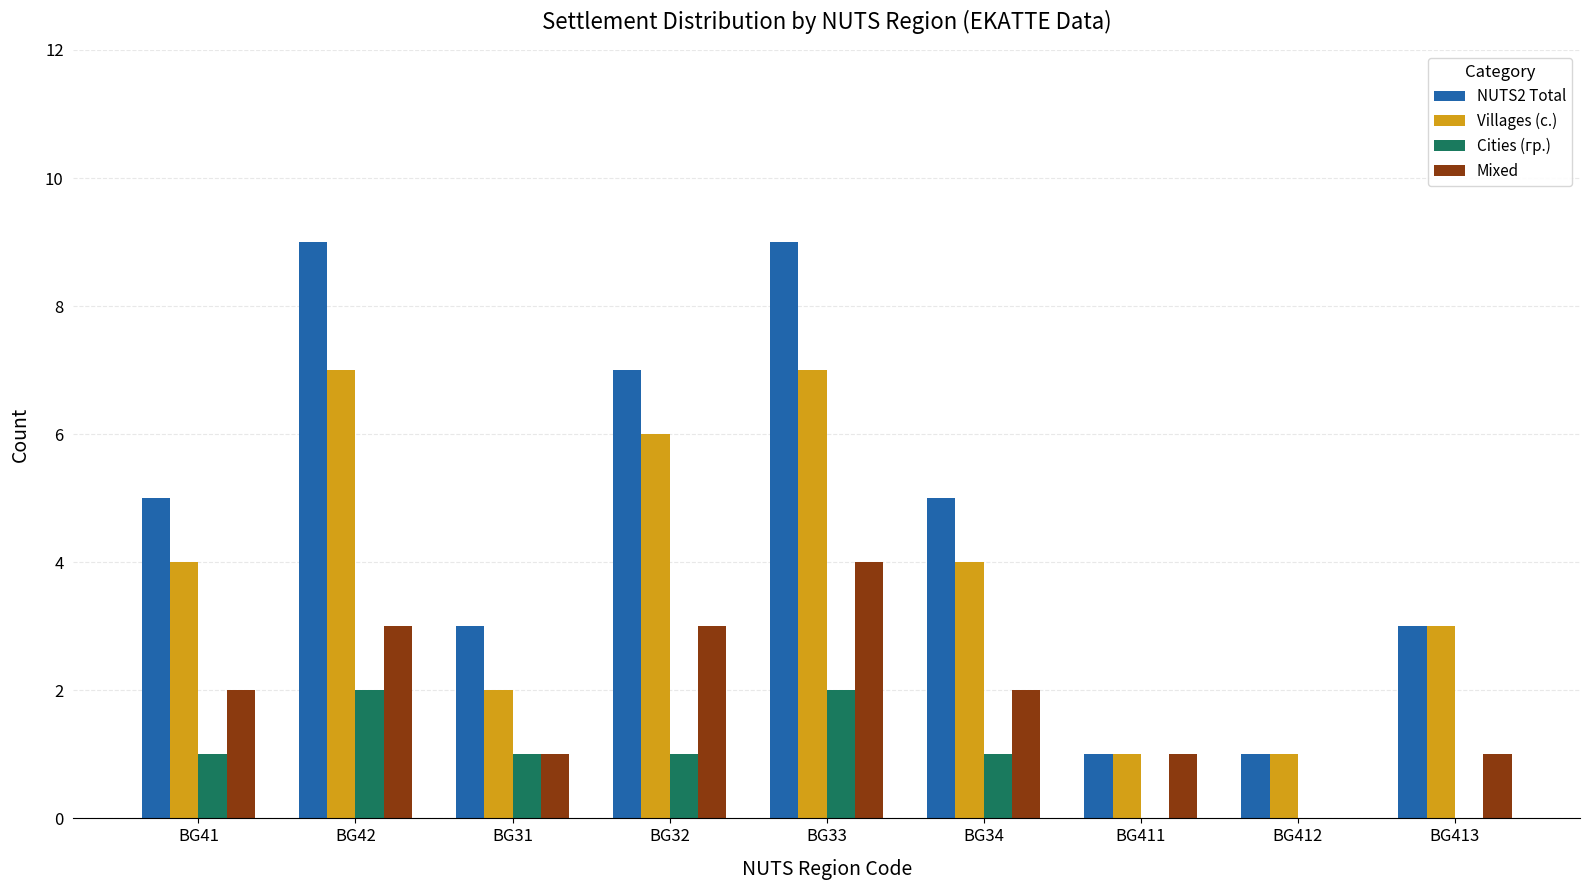

What is the highest value of the Mixed series?

4